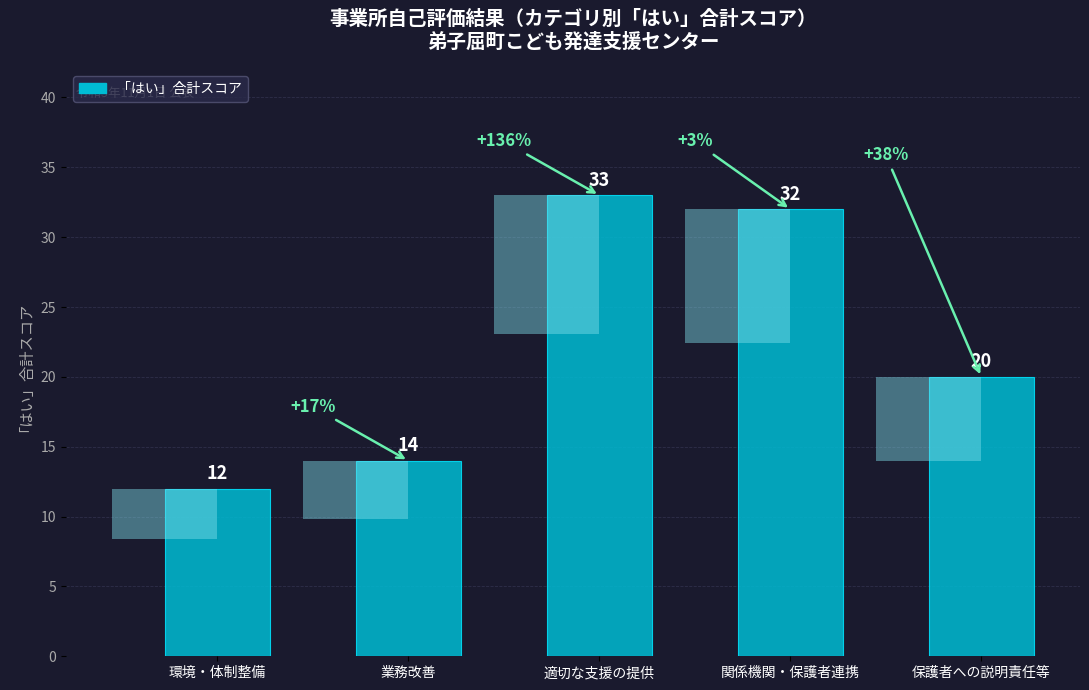

Where does the data first go above 20?

適切な支援の提供